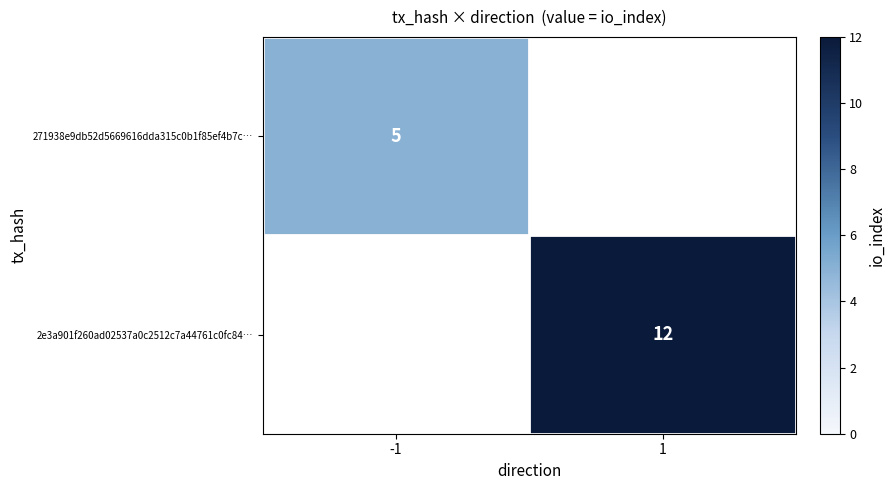

The value of 2e3a901f260ad02537a0c2512c7a44761c0fc84… at 1 is 12. True or false?

True